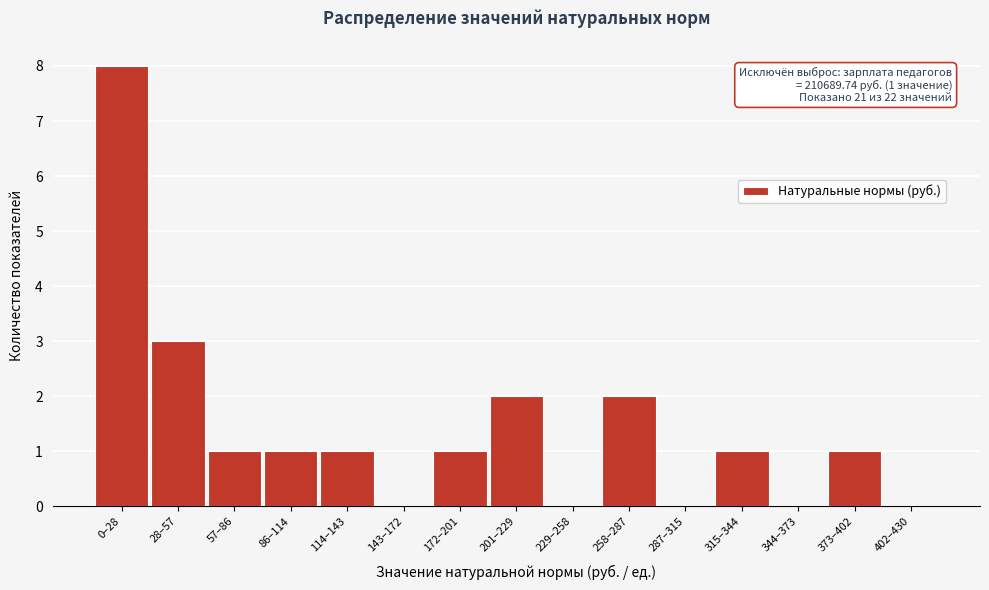

Reading left to right, what are all the values shown in this chart?

0–28=8	28–57=3	57–86=1	86–114=1	114–143=1	143–172=0	172–201=1	201–229=2	229–258=0	258–287=2	287–315=0	315–344=1	344–373=0	373–402=1	402–430=0